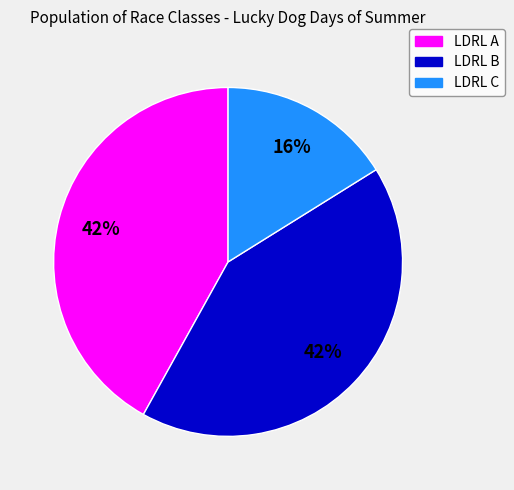

Which slice is the smallest?

LDRL C